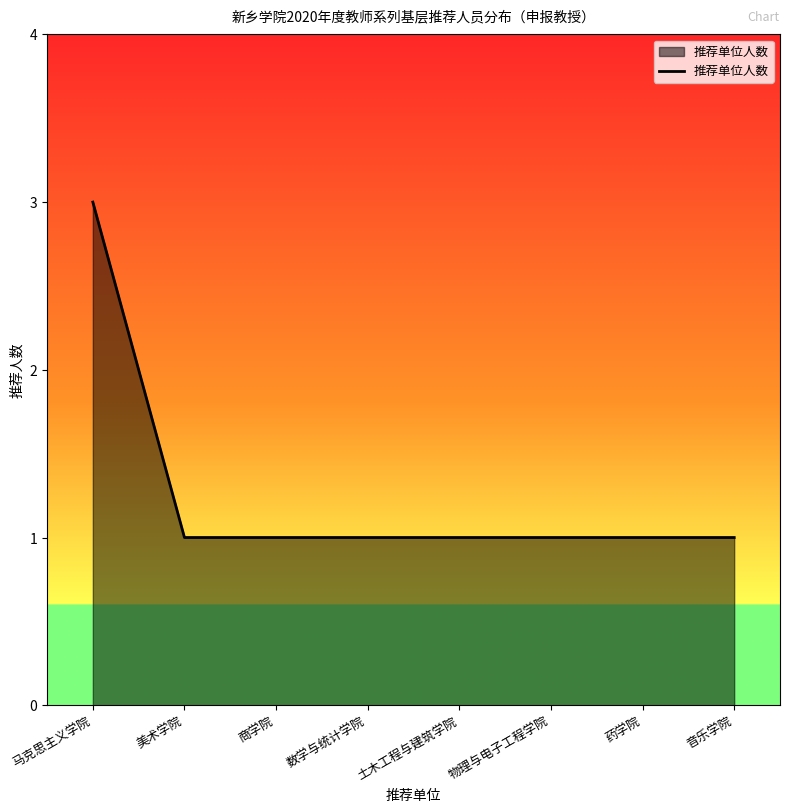

True or false: the data shows 3 at 马克思主义学院.

True